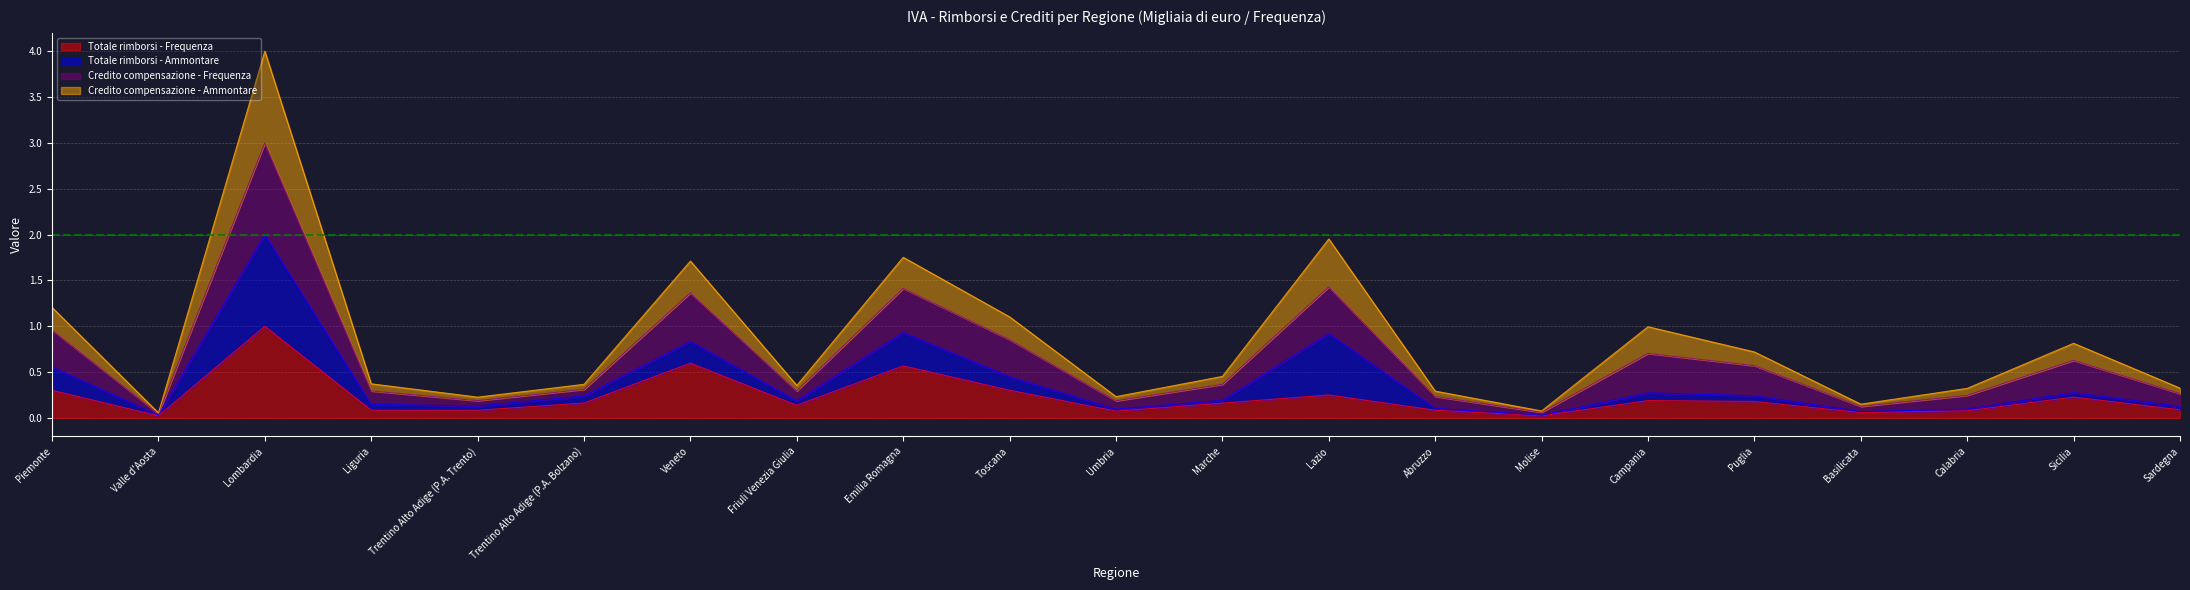

Which series has the widest spread of values?

Credito compensazione - Ammontare